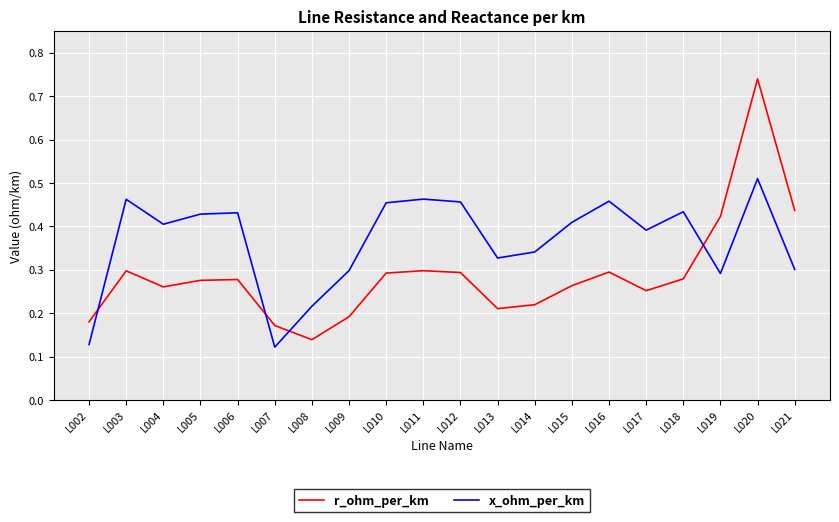

What is the difference between the maximum and minimum values in the r_ohm_per_km series?

0.6